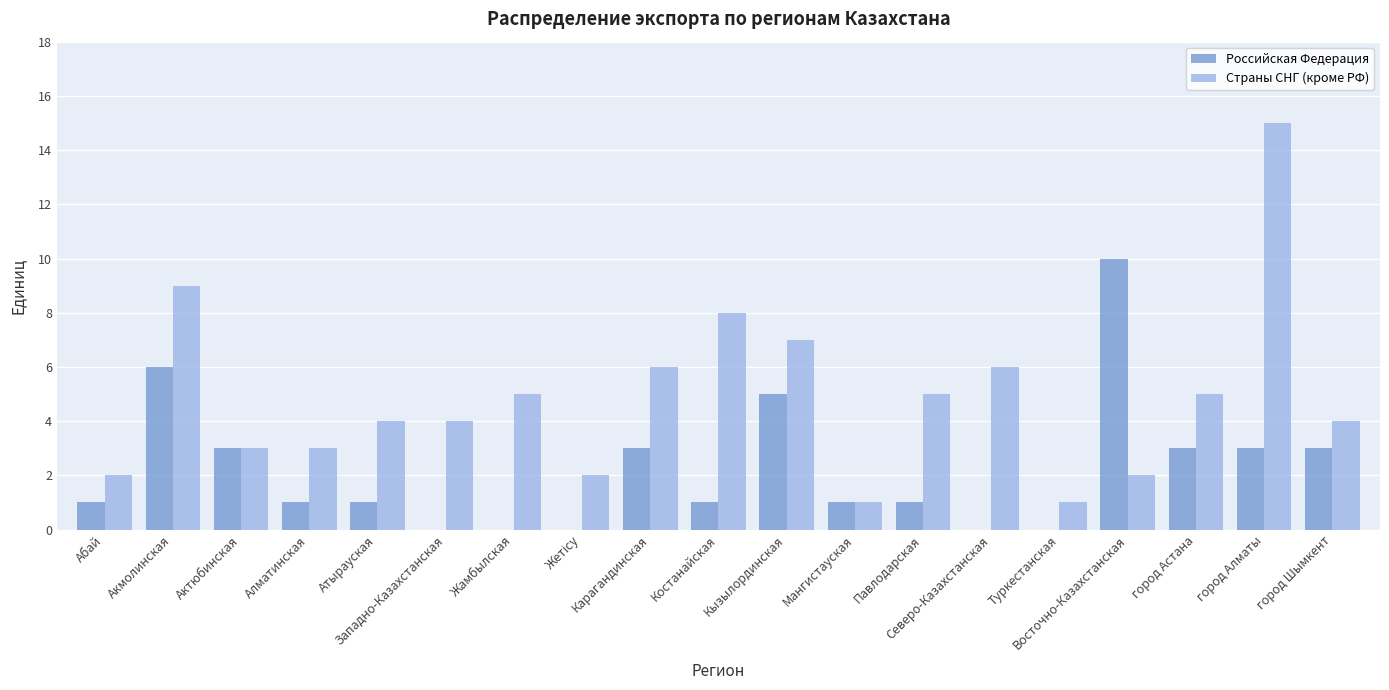

What is the difference between the Российская Федерация values at город Шымкент and Кызылординская?

2